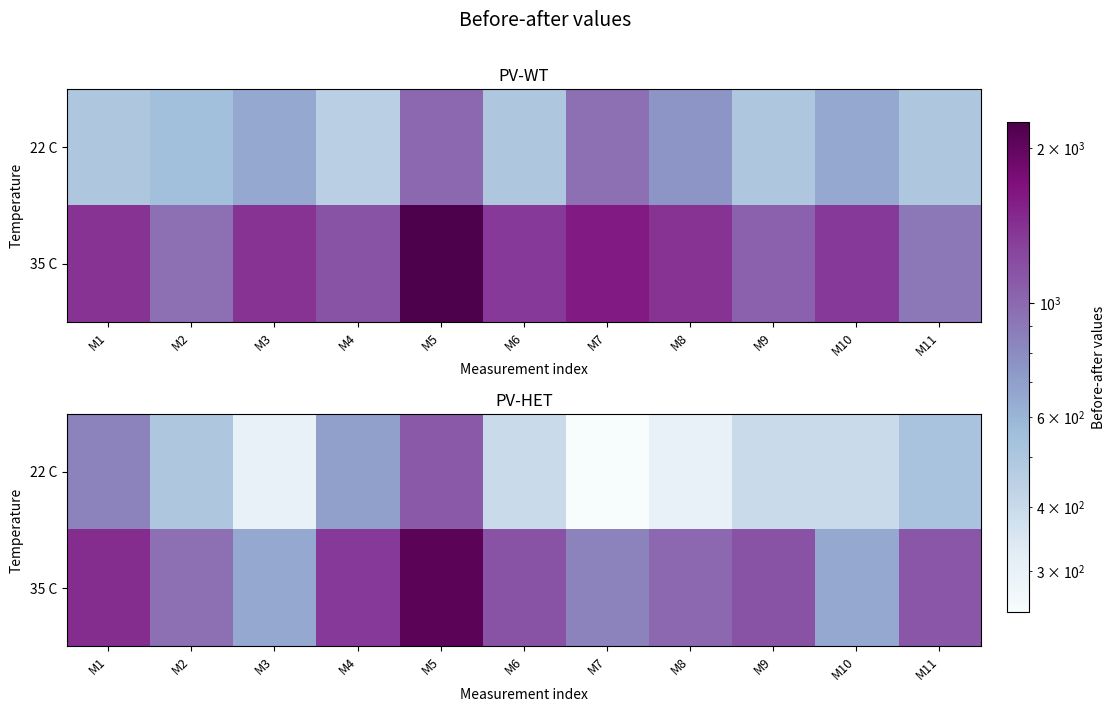

Rank the series by their average value, from lowest to highest.

22 C, 35 C